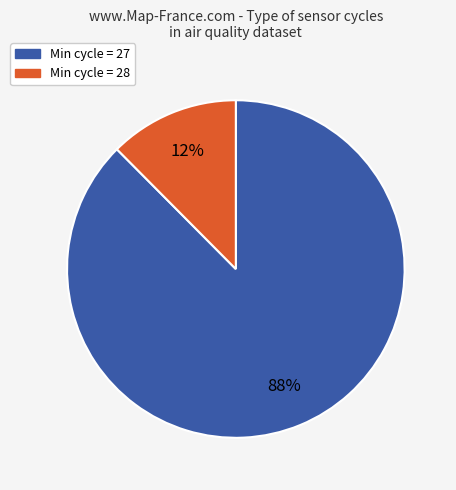

Count the number of slices in the pie.

2